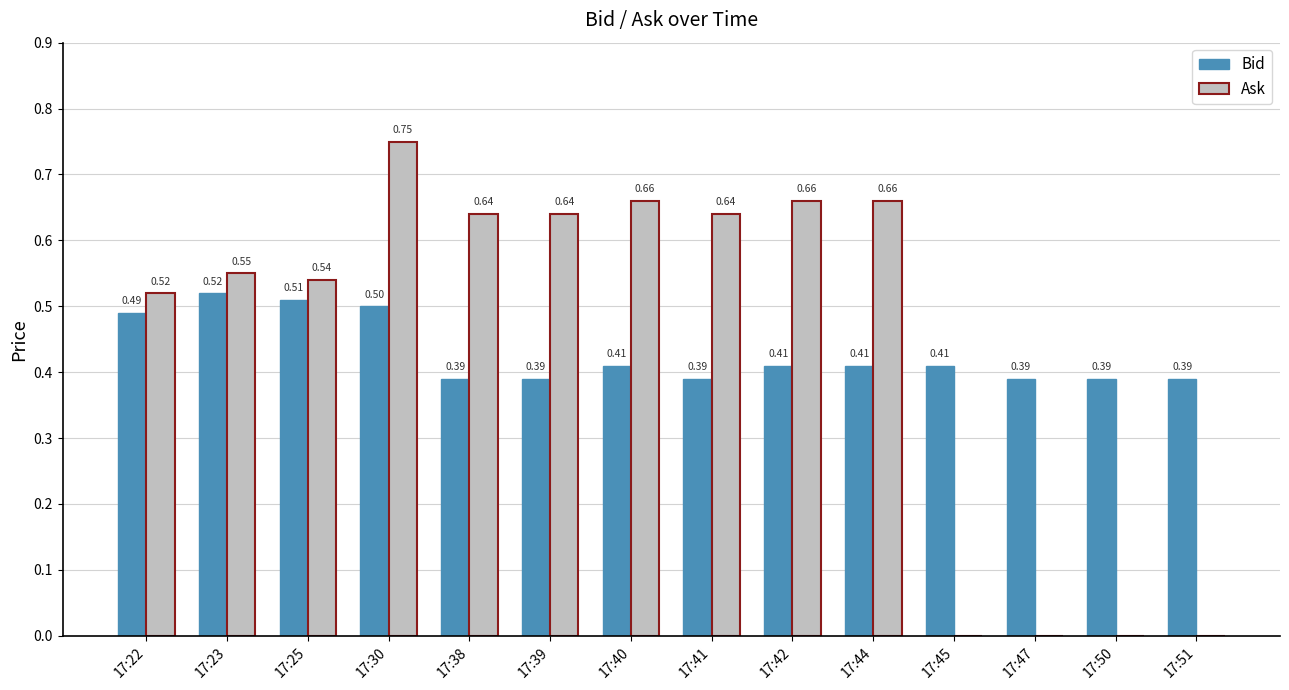

Which series changed the most between 17:25 and 17:39?

Bid